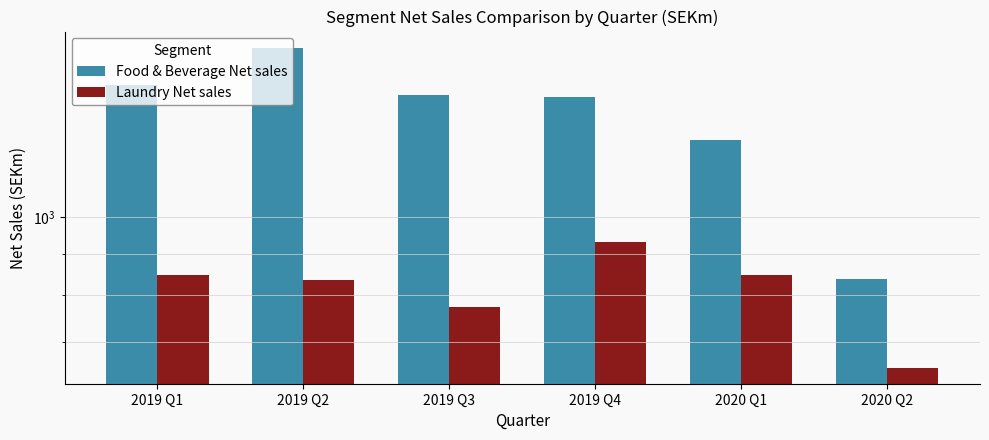

What is the spread (max minus min) of values at 2019 Q2?

782.9